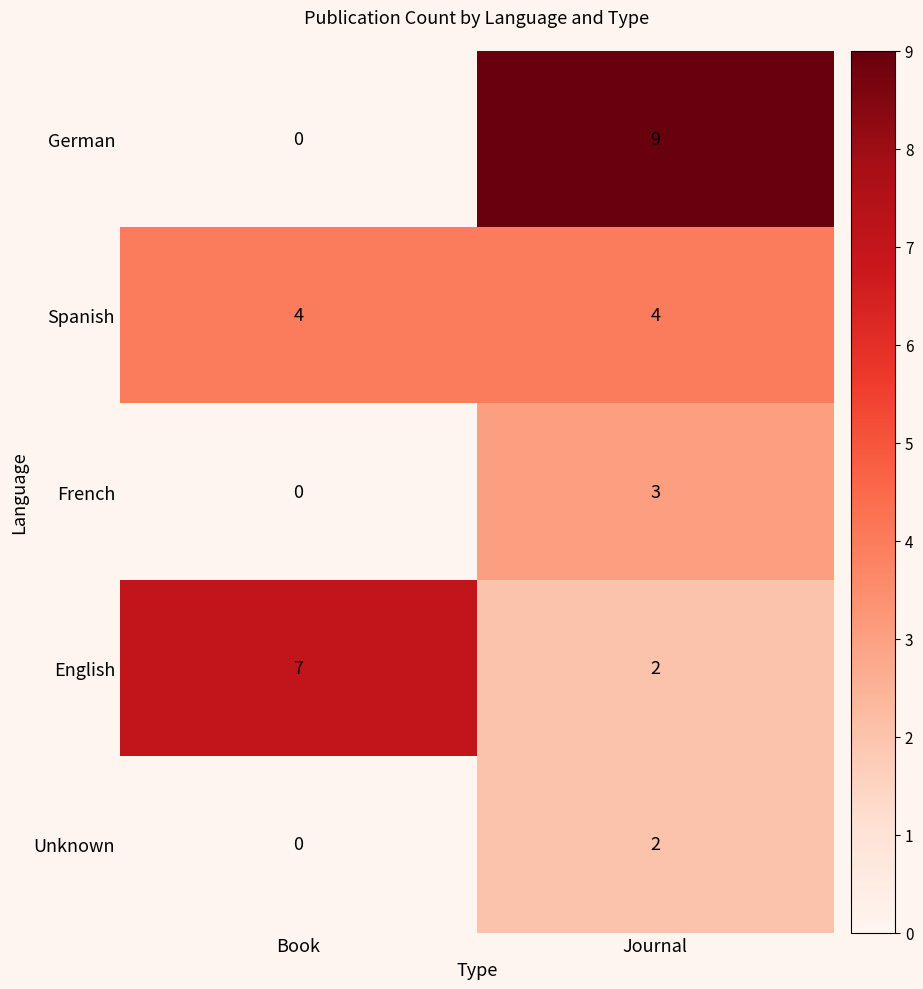

Reading right to left, list all the values displayed in this chart.

German: Journal=9	Book=0
Spanish: Journal=4	Book=4
French: Journal=3	Book=0
English: Journal=2	Book=7
Unknown: Journal=2	Book=0